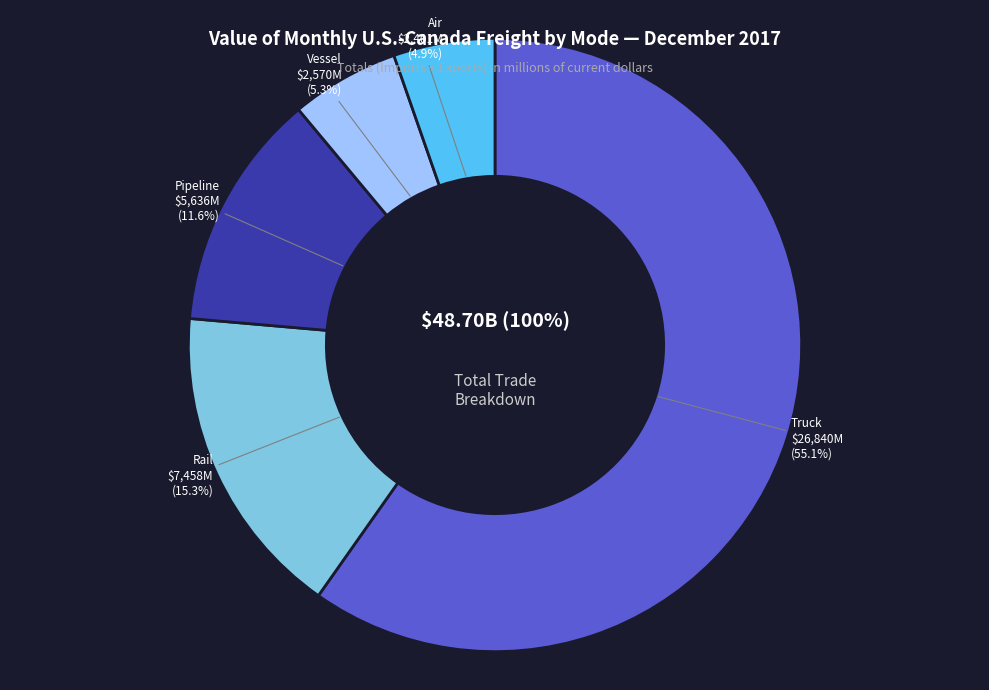

What is the change in value from Truck to Vessel?

-24269.5